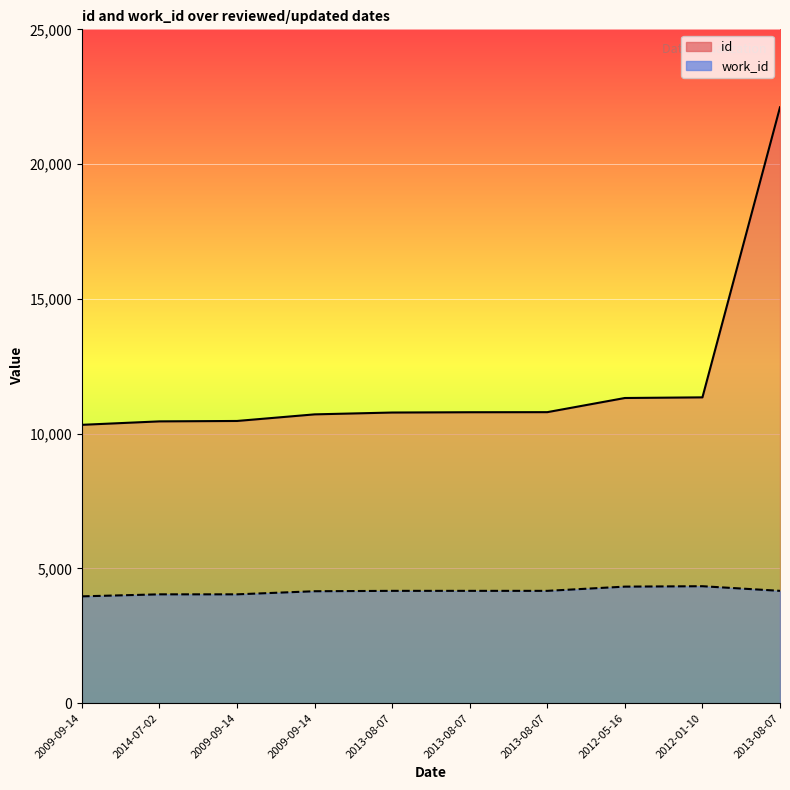

List the labels in order of id value, smallest first.

2009-09-14, 2014-07-02, 2009-09-14, 2009-09-14, 2013-08-07, 2013-08-07, 2013-08-07, 2012-05-16, 2012-01-10, 2013-08-07